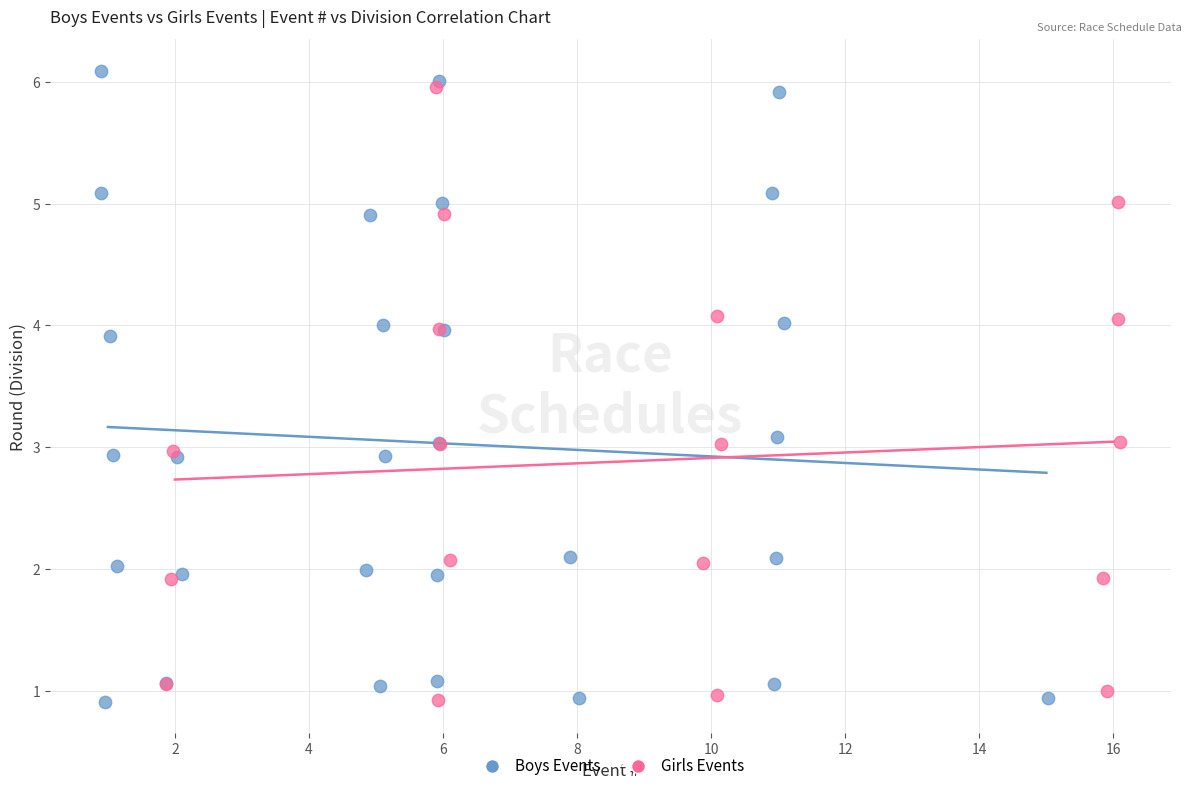

What are all the series names shown in the legend?

Boys Events, Girls Events